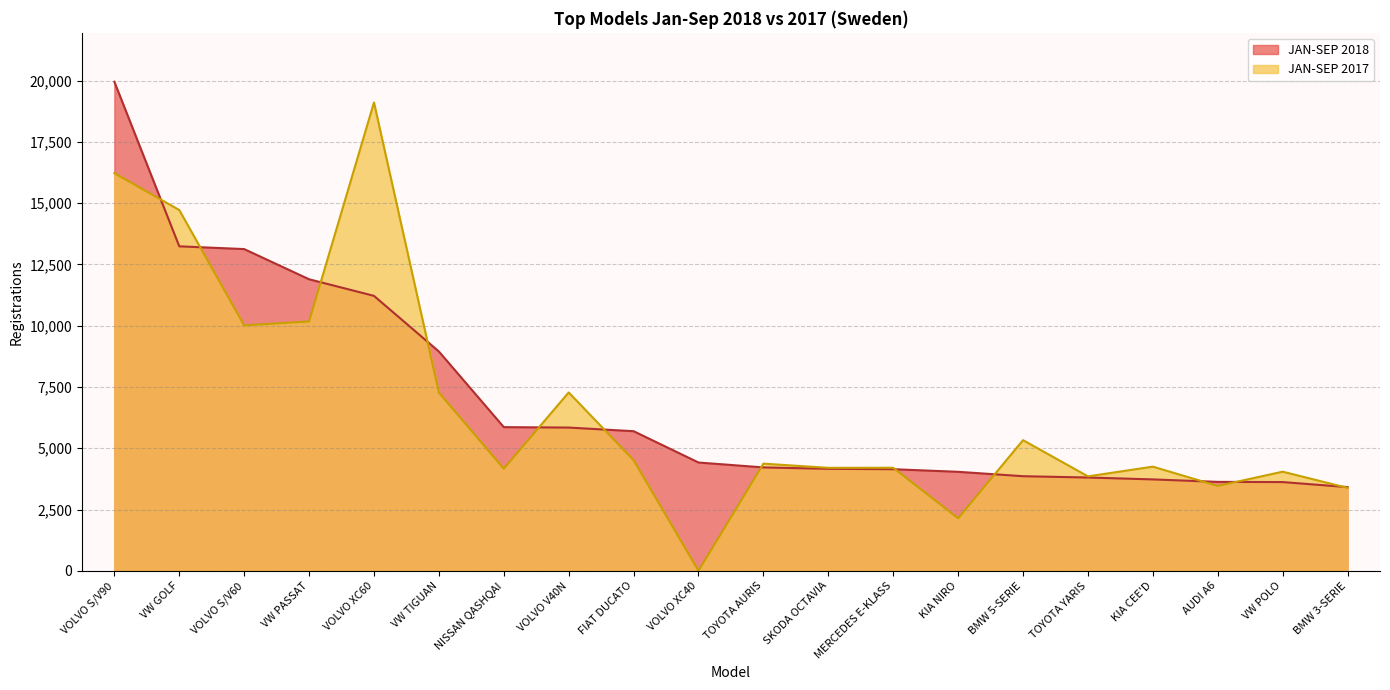

What is the difference between the JAN-SEP 2017 values at VW PASSAT and MERCEDES E-KLASS?

5968